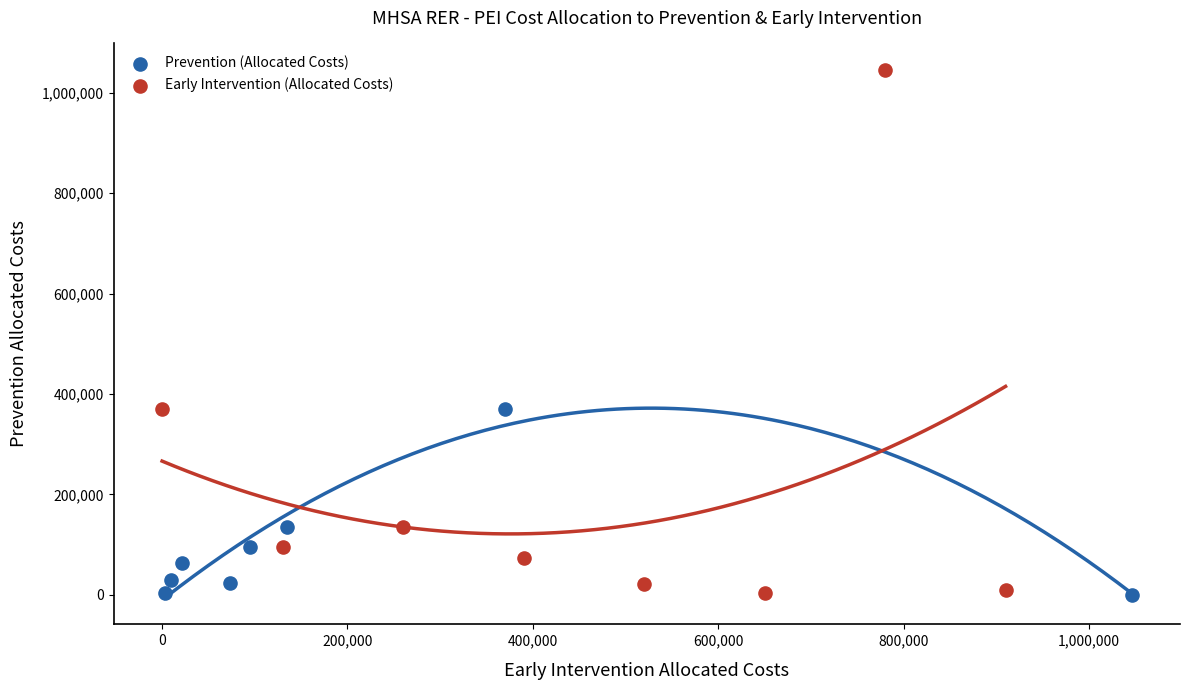

Which series reaches the maximum Y coordinate?

Early Intervention (Allocated Costs)